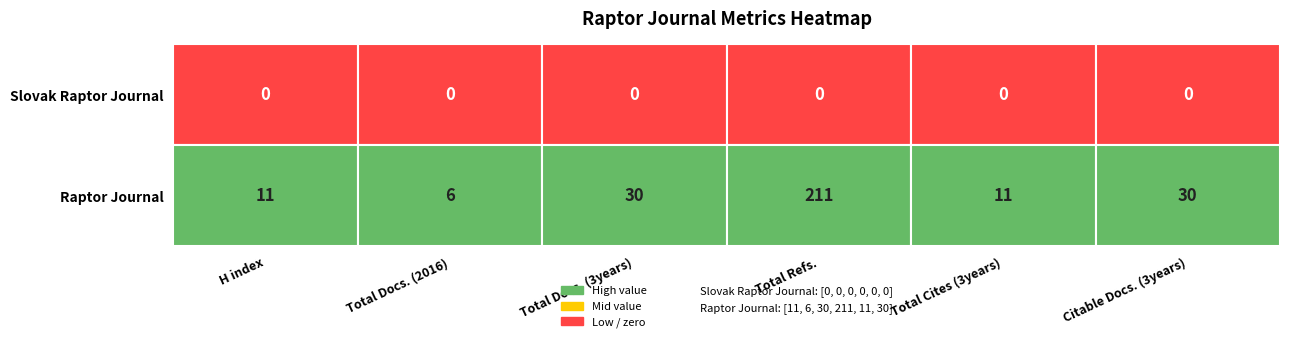

Rank the series at 4 from lowest to highest value.

Slovak Raptor Journal, Raptor Journal